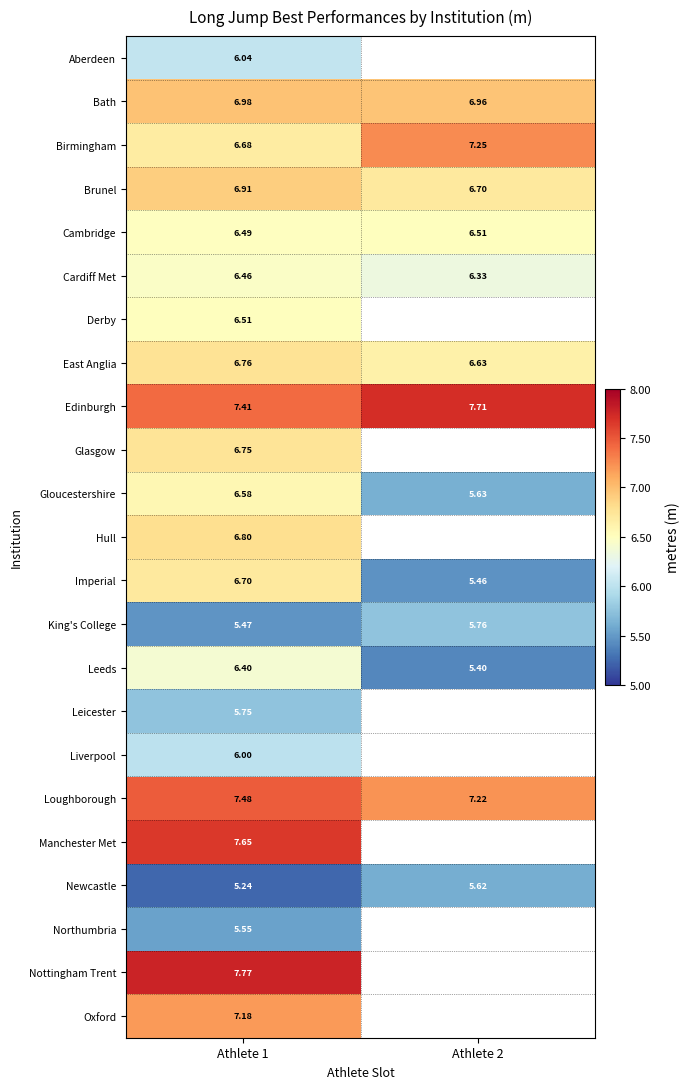

Which has a higher value, Athlete 2 or Athlete 1?

Athlete 1